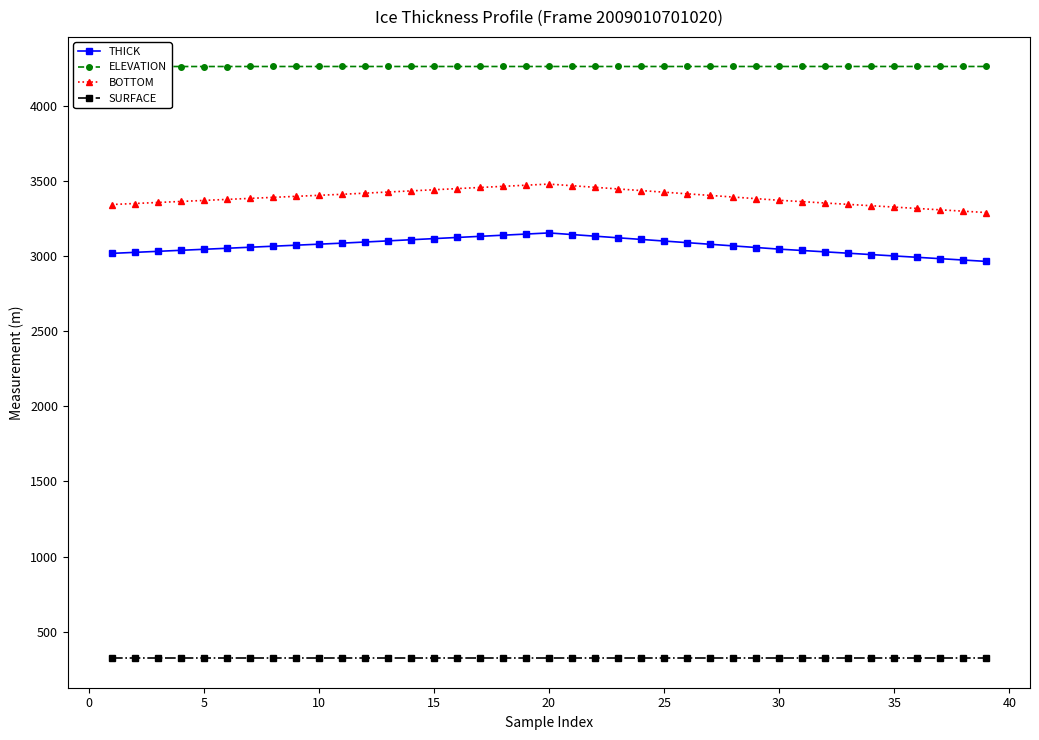

What is the lowest value of the BOTTOM series?

3288.3